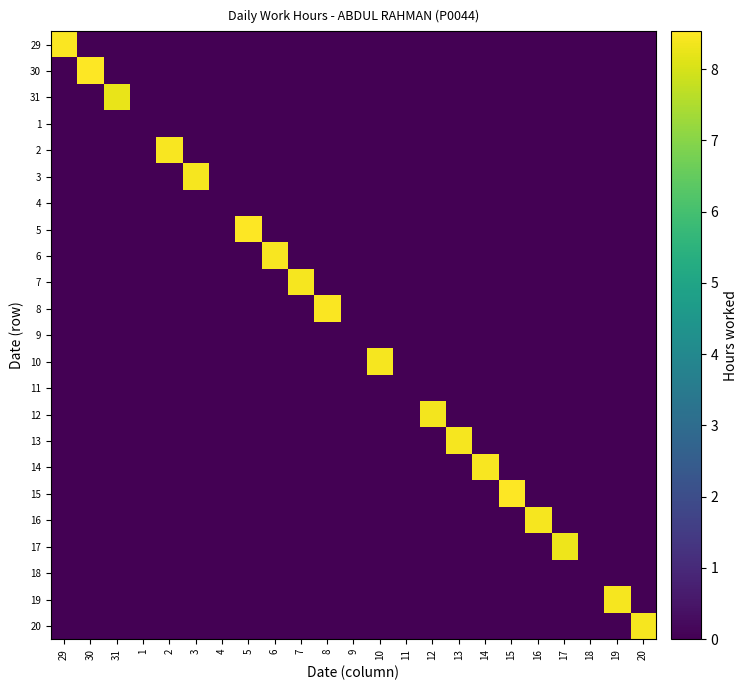

Rank the series by their maximum value, from lowest to highest.

1, 4, 9, 11, 18, 31, 17, 12, 7, 16, 19, 3, 20, 10, 13, 2, 14, 6, 29, 8, 30, 5, 15